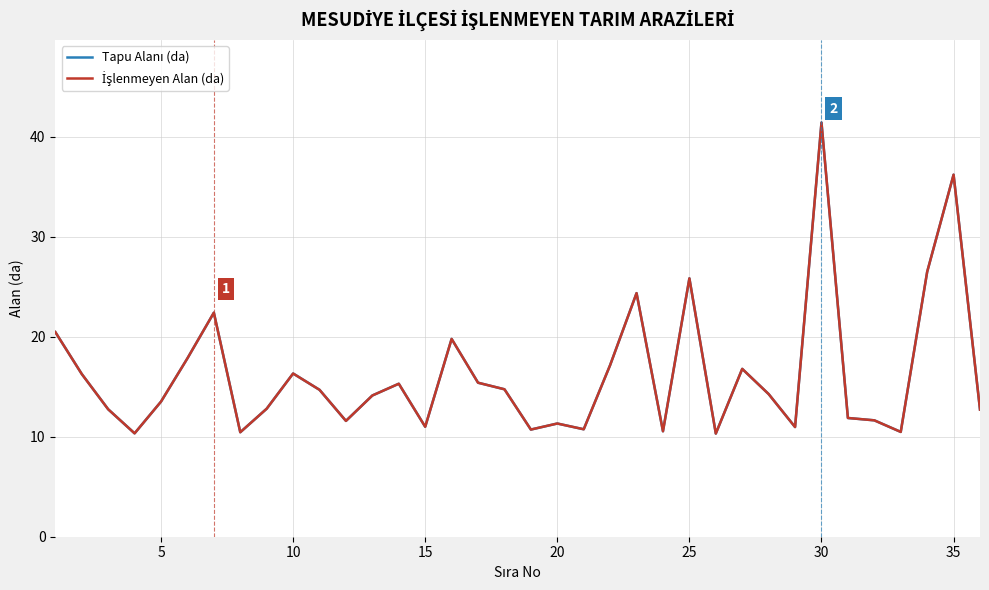

Does the chart display data point markers on the line(s)?

No